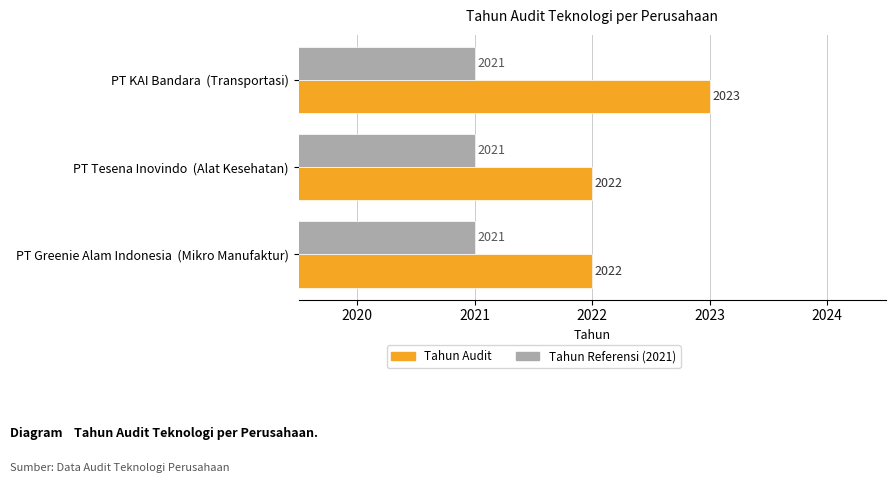

Rank the series by their average value, from lowest to highest.

Tahun Referensi (2021), Tahun Audit